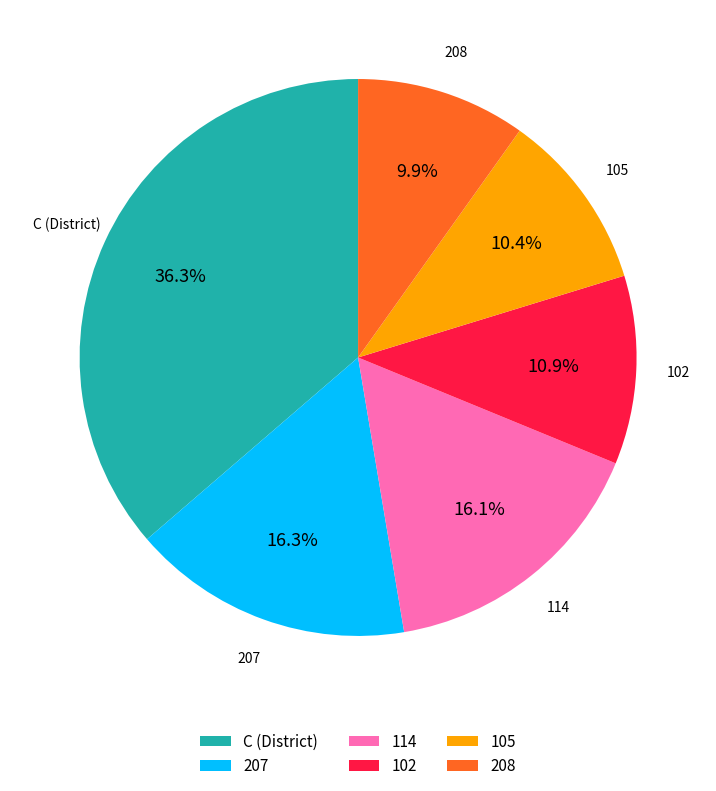

The 102 slice represents 1% of the pie. True or false?

False